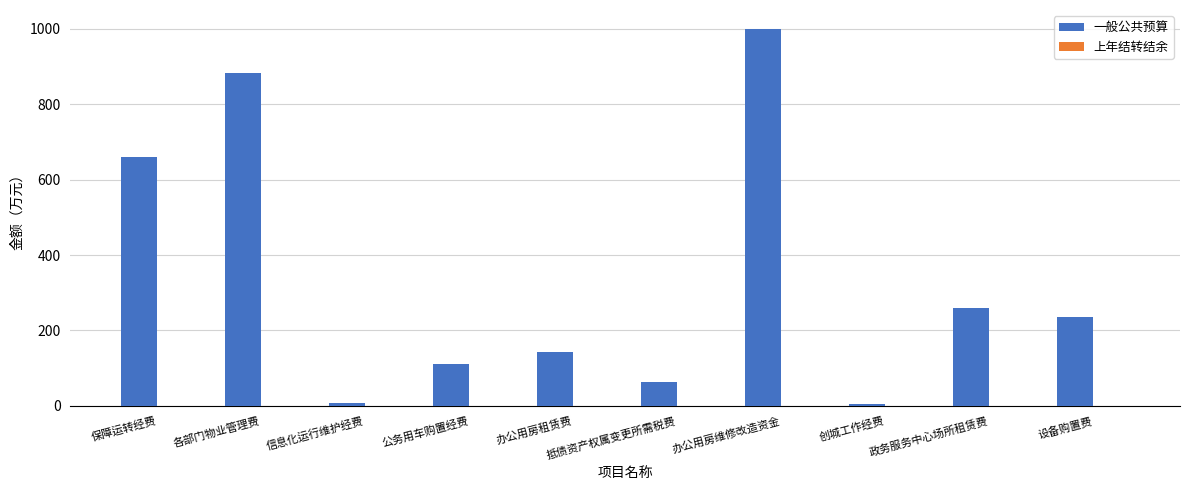

What is the difference between the maximum and minimum values?

995.0